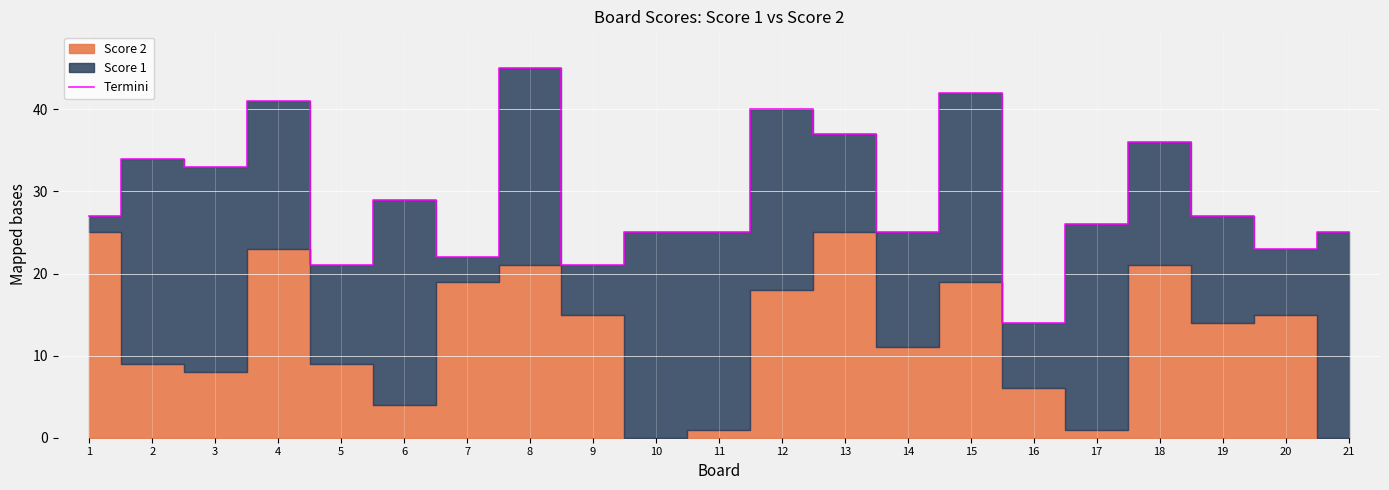

Count the number of categories in the chart.

21